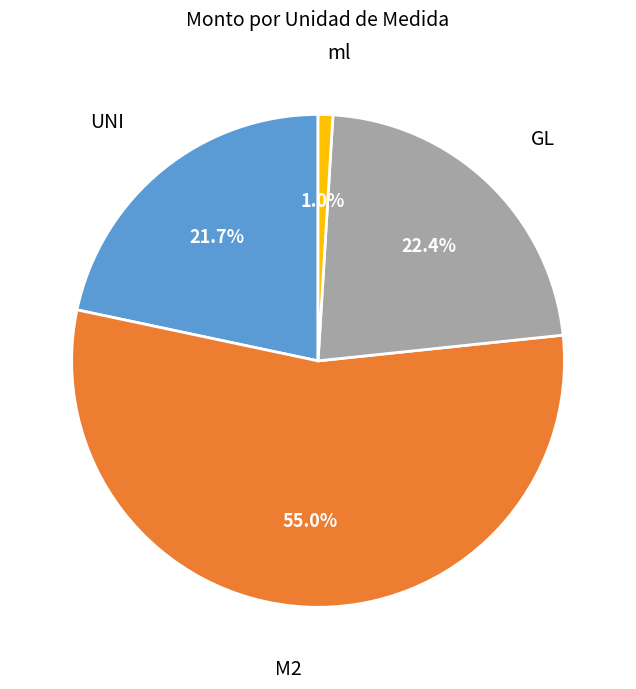

Does any single category account for the majority?

Yes